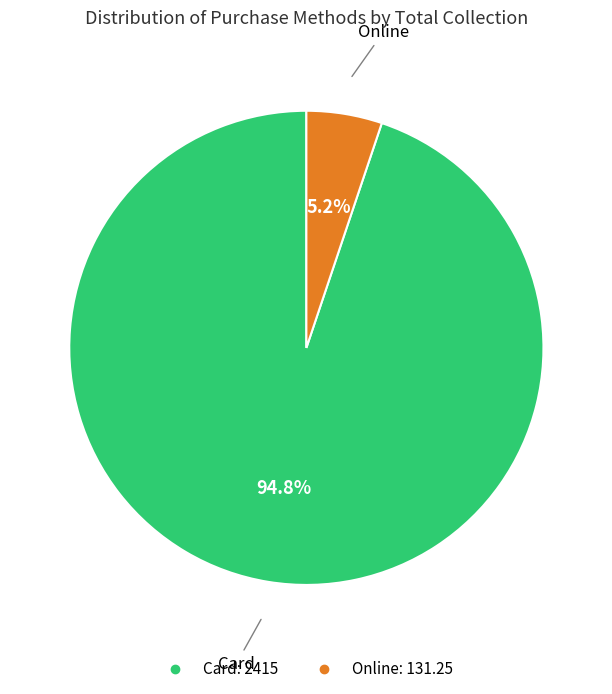

Is there any slice that represents more than half of the pie?

Yes